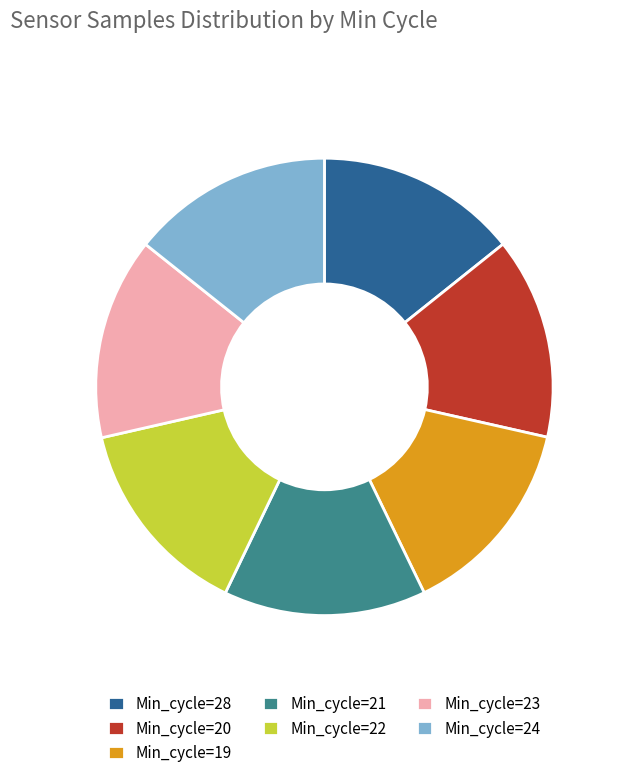

Is it true that Min_cycle=28 is 24% of the pie?

False